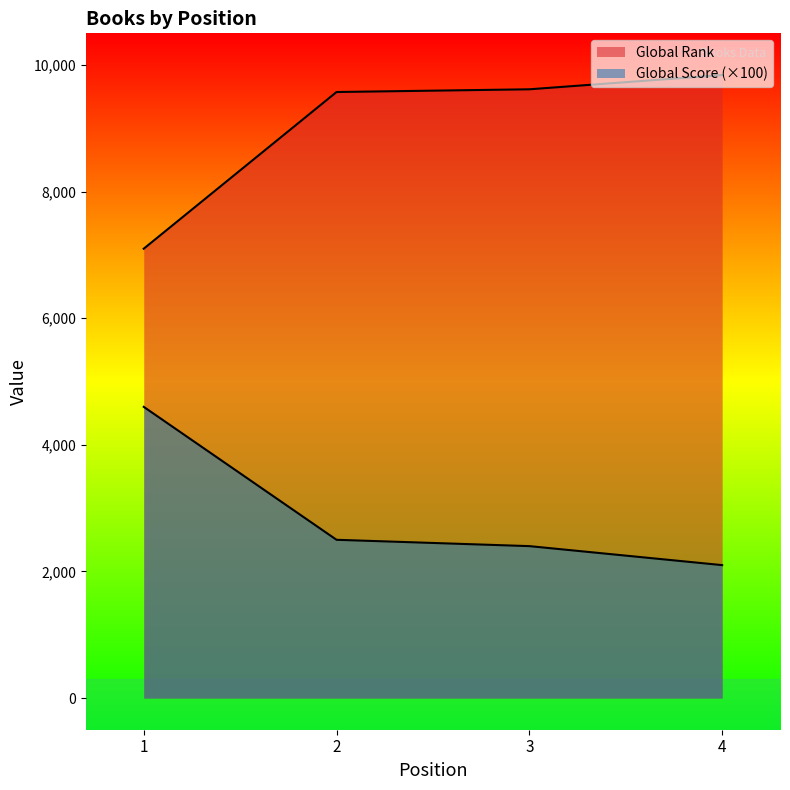

List the series in order of their overall mean, lowest first.

Global Score, Global Rank